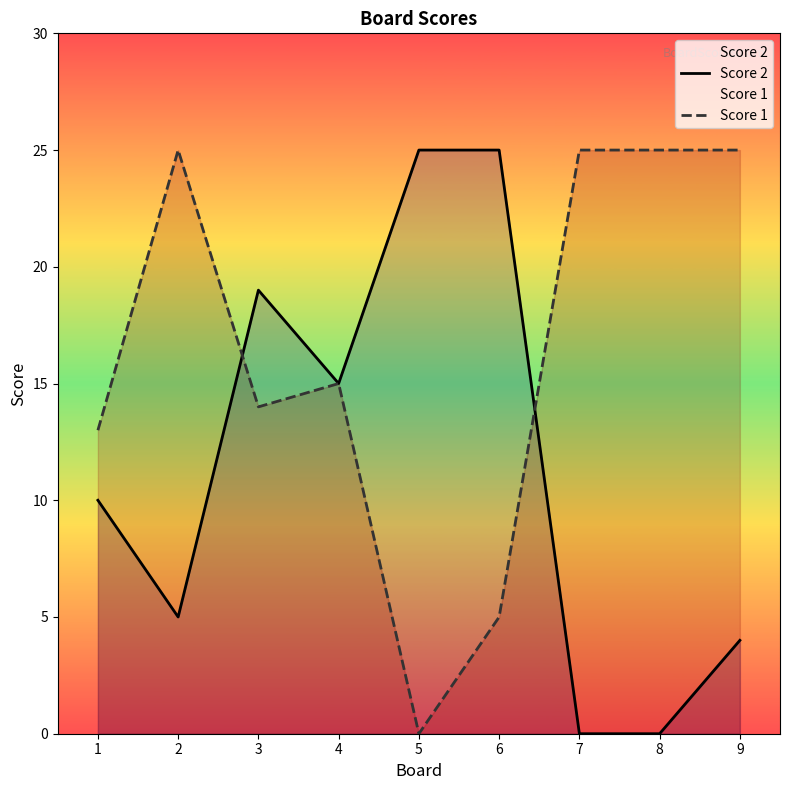

Which label corresponds to the largest value in the chart?

5